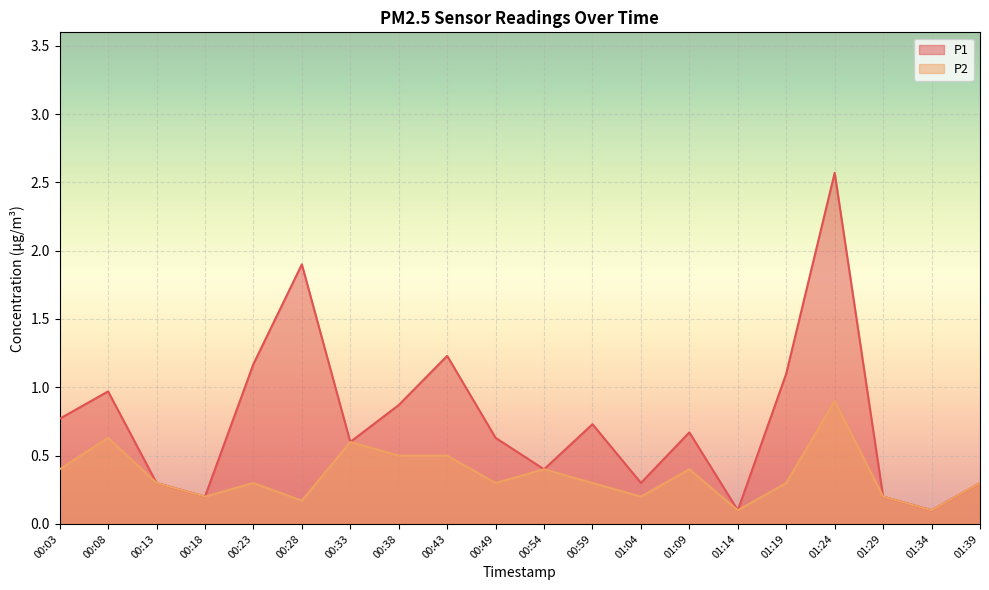

How many interior local valleys does the P2 series have?

6